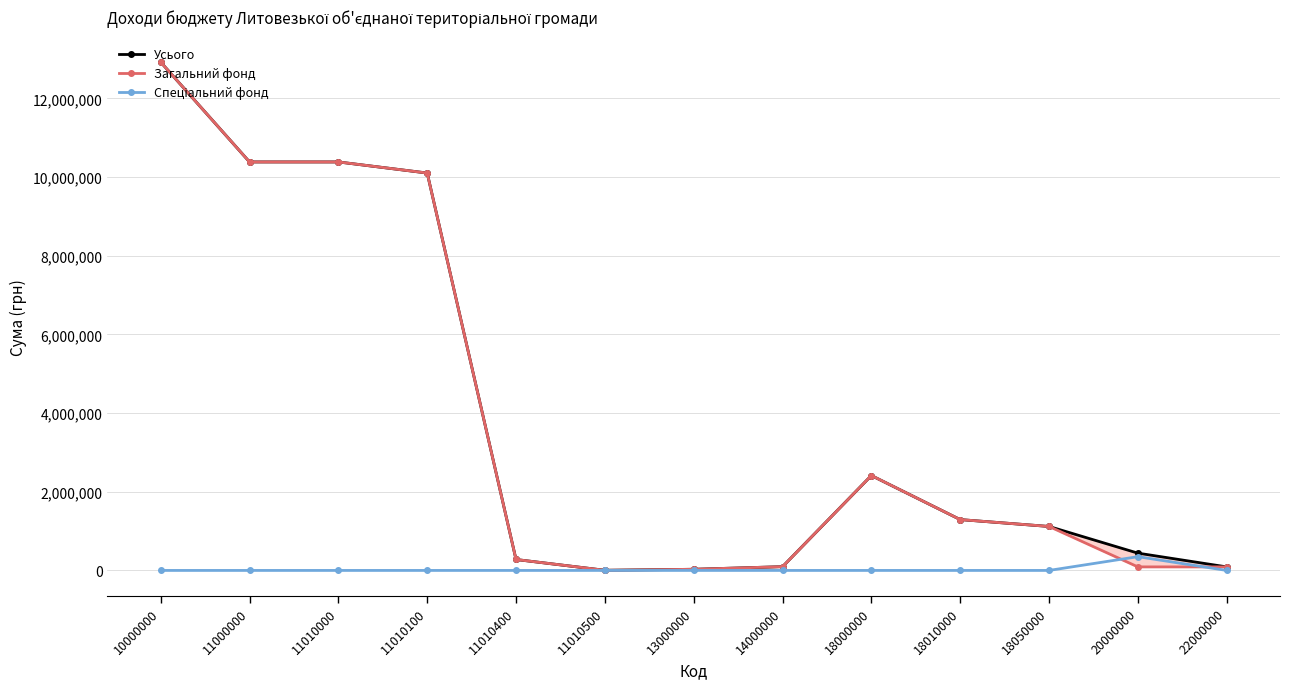

What is the maximum value shown in the chart?

12925001